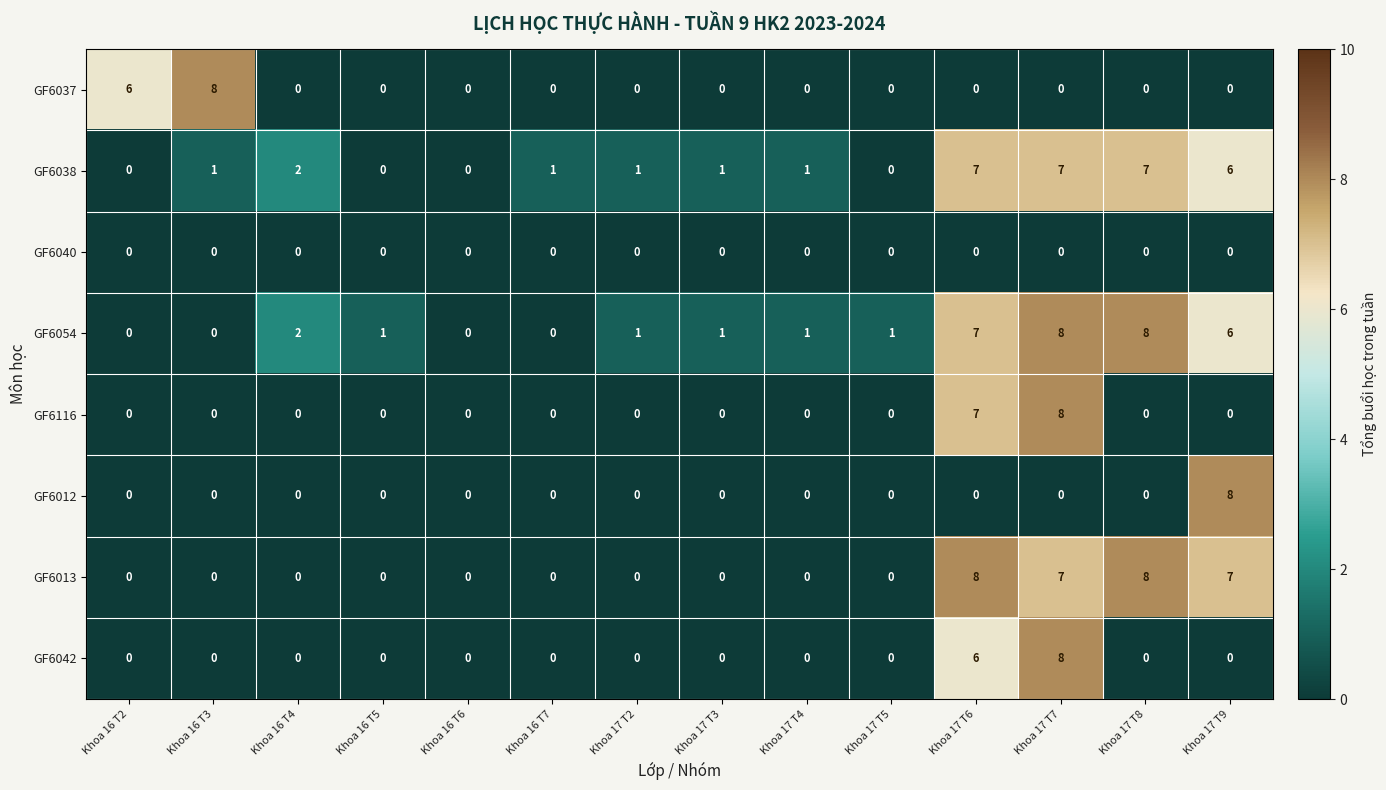

The value of GF6116 at Khoa 17 T9 is 0. True or false?

True